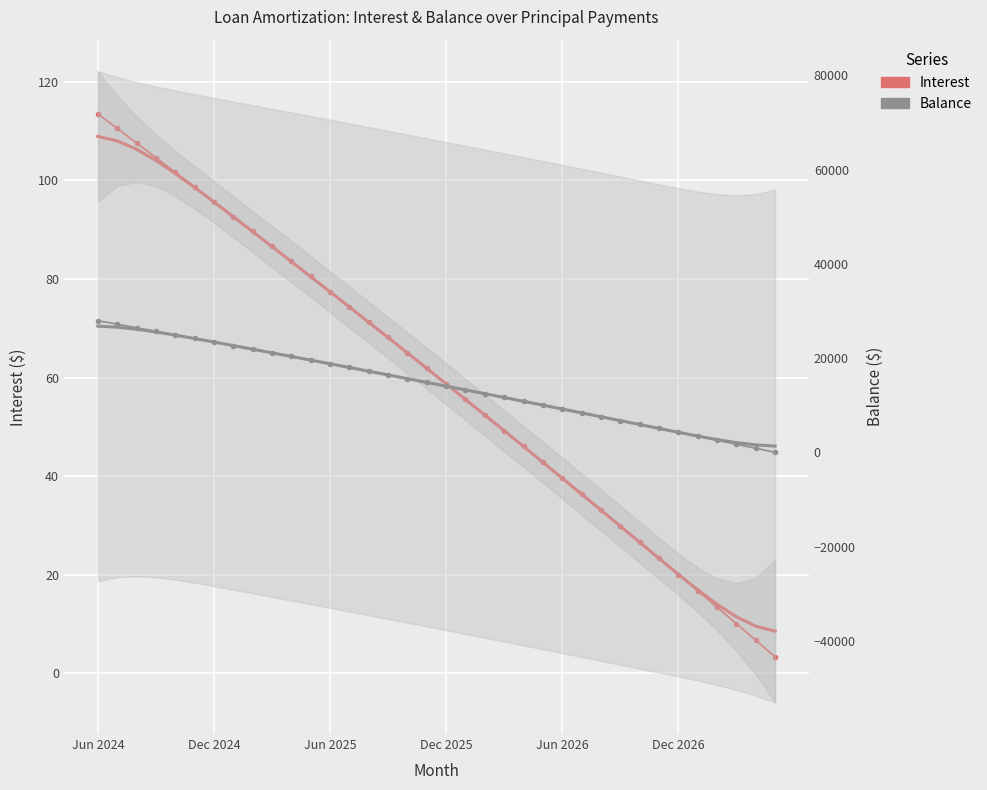

What position from the right is 16?

20